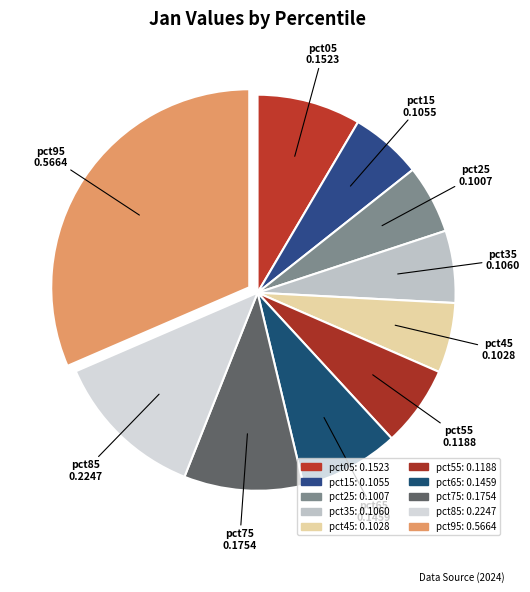

The pct05 slice represents 19% of the pie. True or false?

False